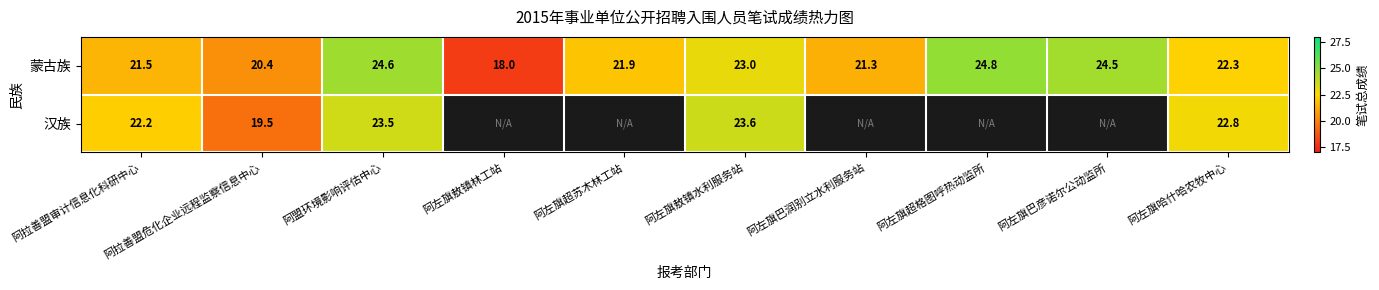

Which has a higher value, 阿左旗巴润别立水利服务站 or 阿盟环境影响评估中心?

阿盟环境影响评估中心